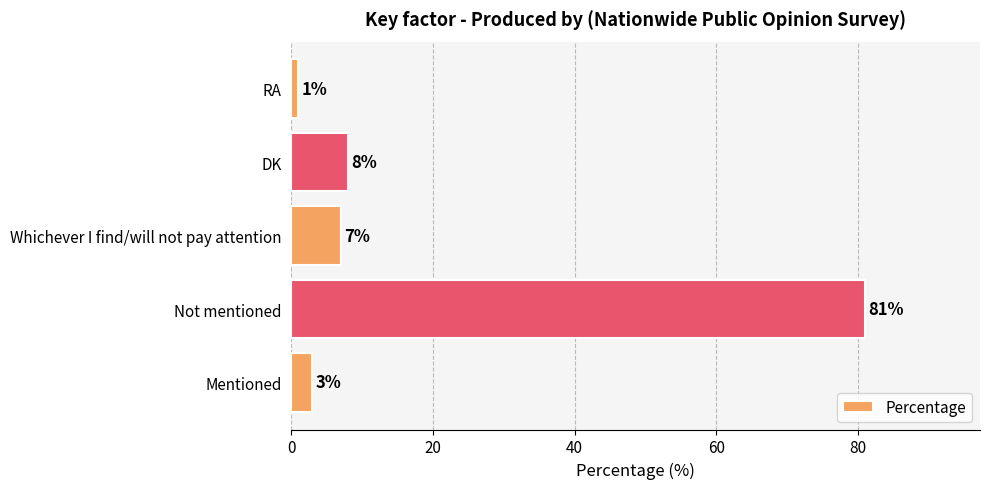

The chart shows a value of 3 at Mentioned. True or false?

True